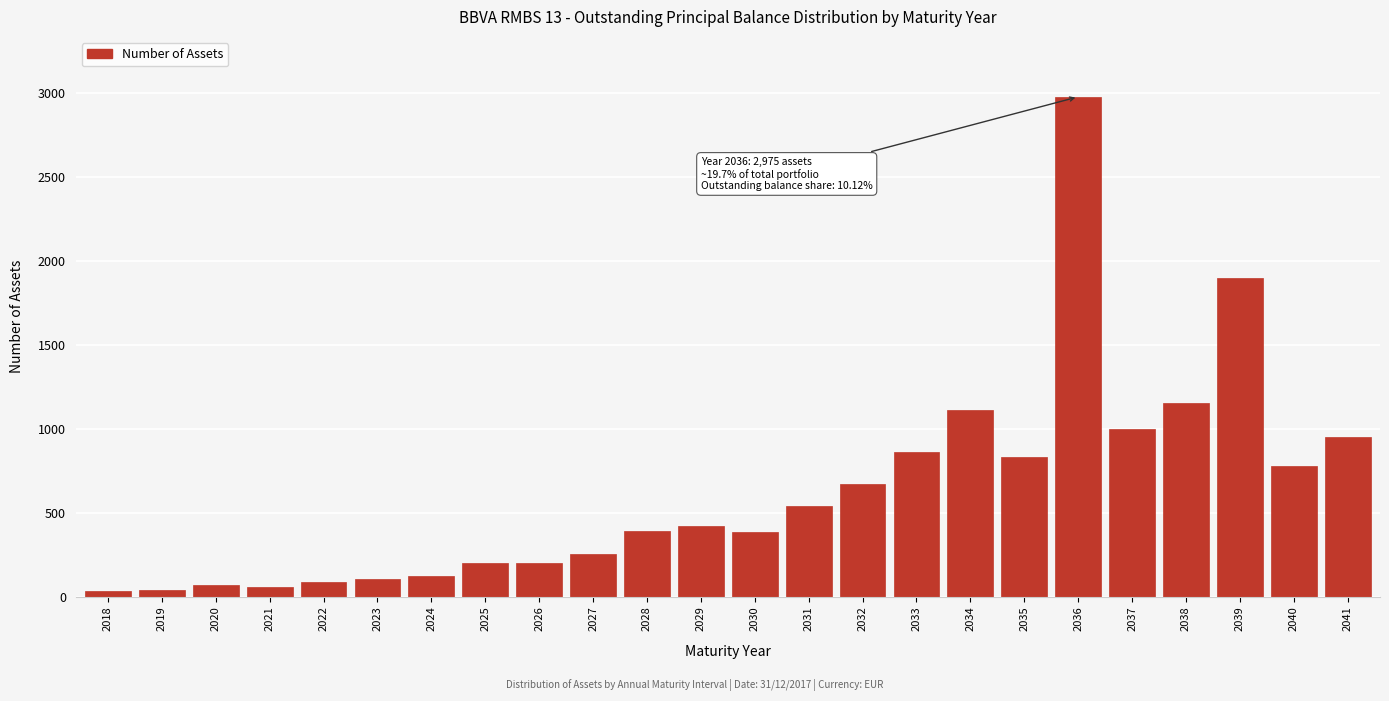

What is the average value?

630